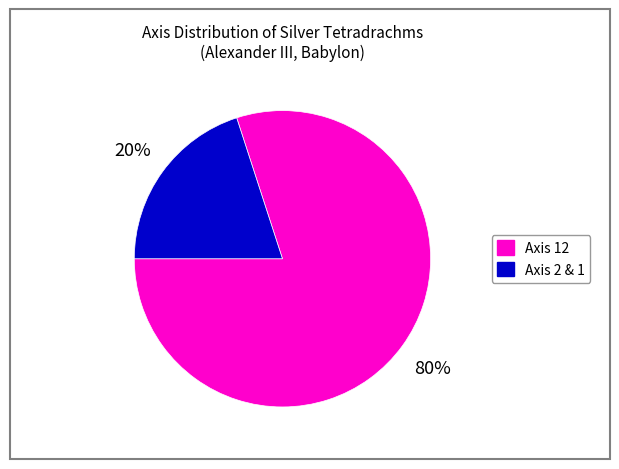

Is there any slice that represents more than half of the pie?

Yes